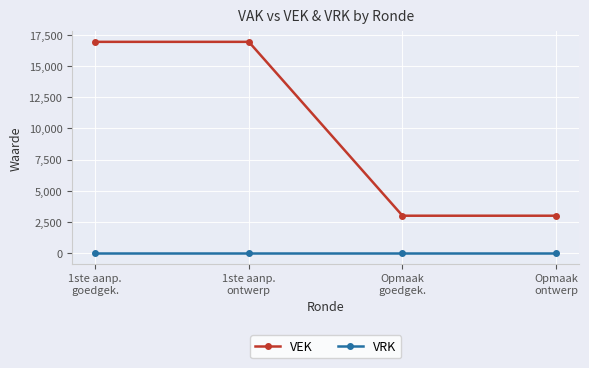

True or false: VRK has more than 2 points higher than both neighbors.

False